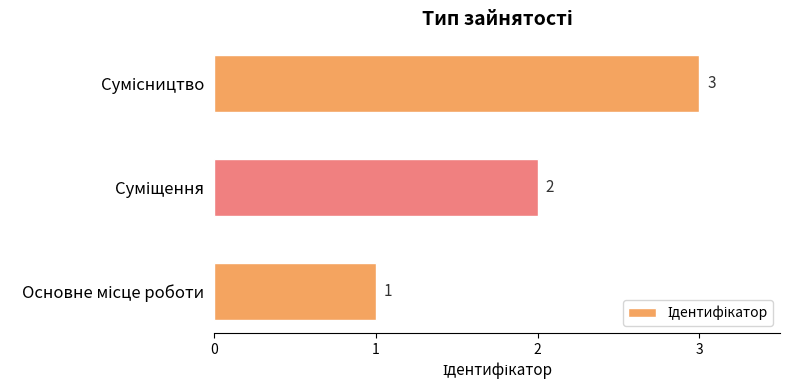

What is the greatest value displayed?

3